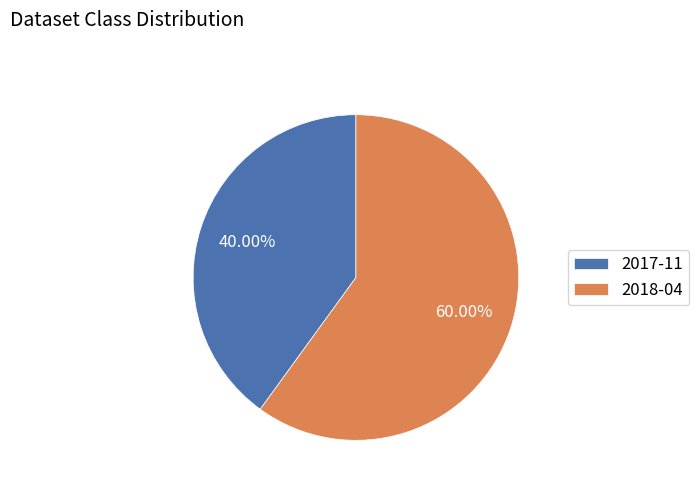

Do 2018-04 and 2017-11 together represent more than half of the pie?

Yes